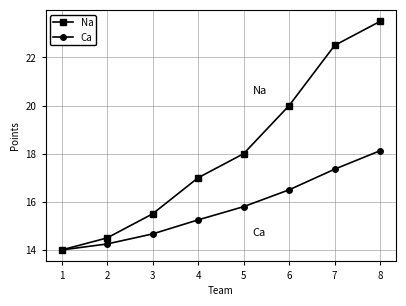

What is the maximum value shown in the chart?

23.5